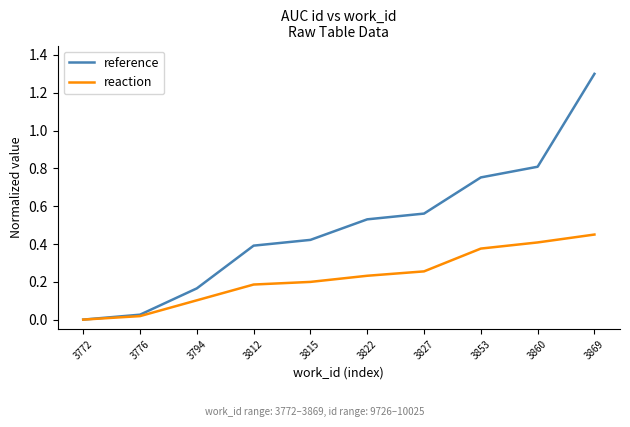

Rank the series at 3822 from highest to lowest value.

reference, reaction